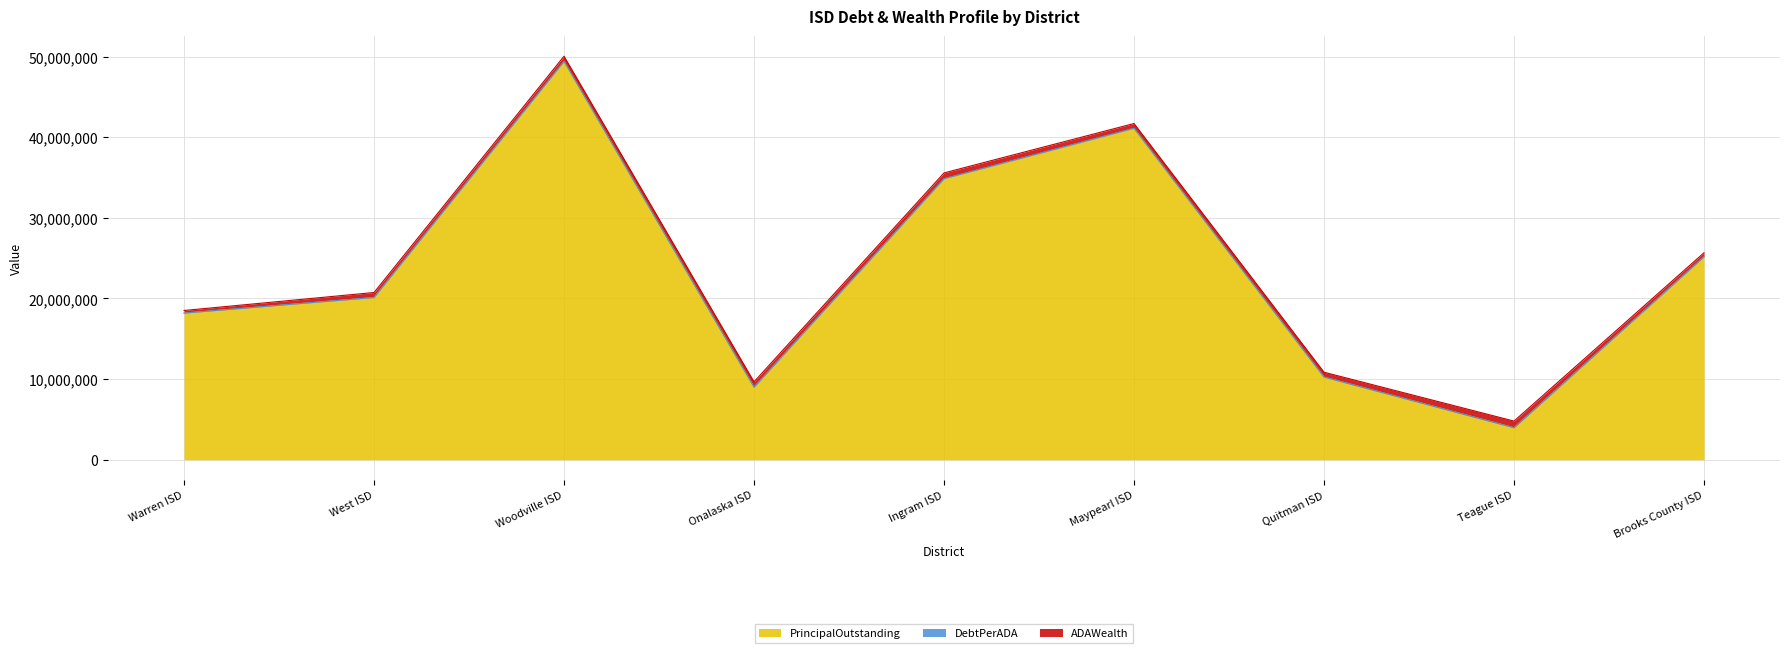

Is it true that PrincipalOutstanding equals 18173877.7 at Warren ISD?

True